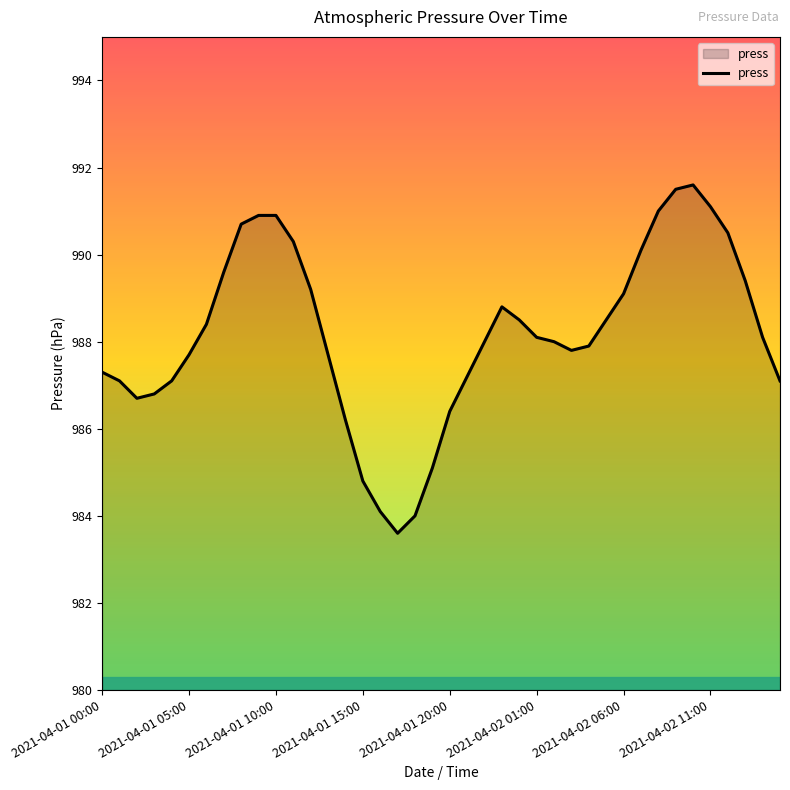

What is the difference between the maximum and minimum values?

8.0